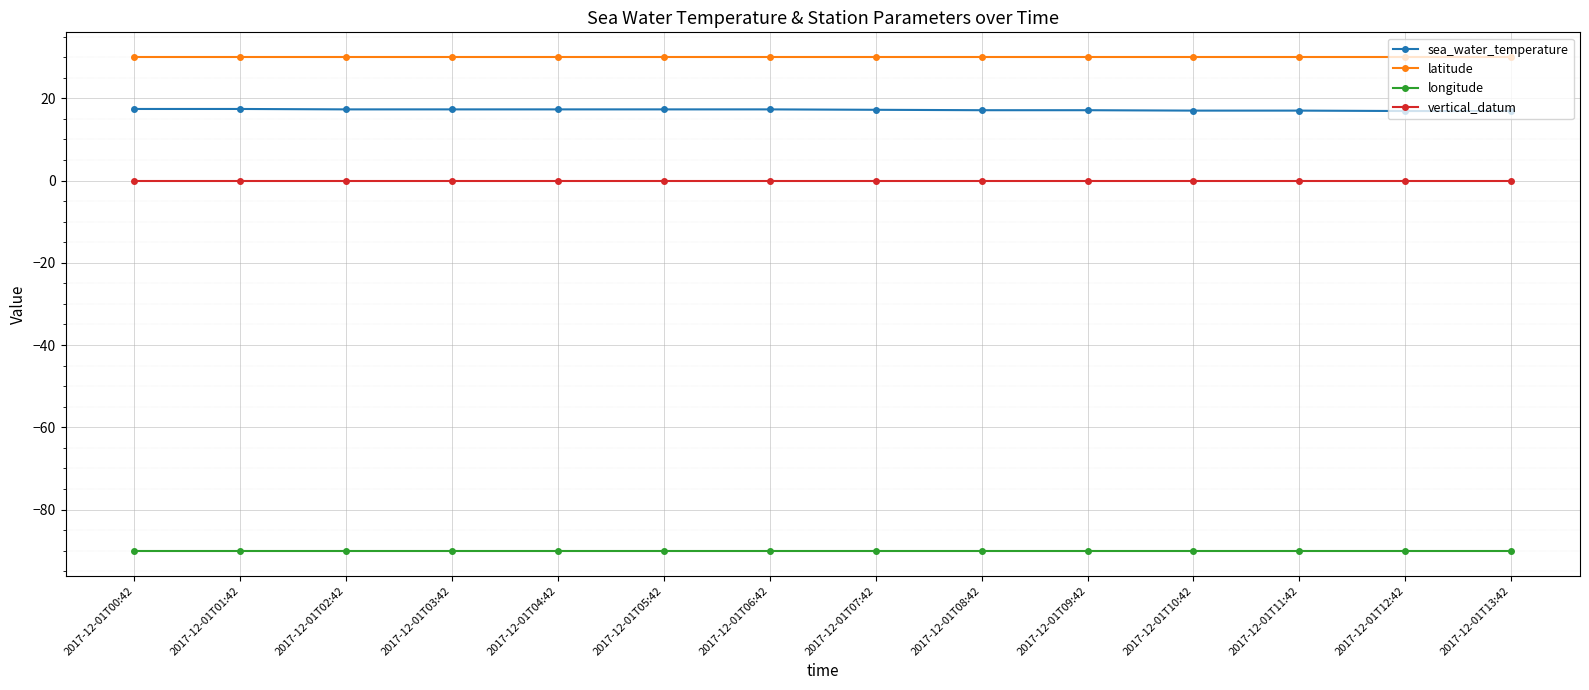

What is the maximum value shown in the chart?

30.0